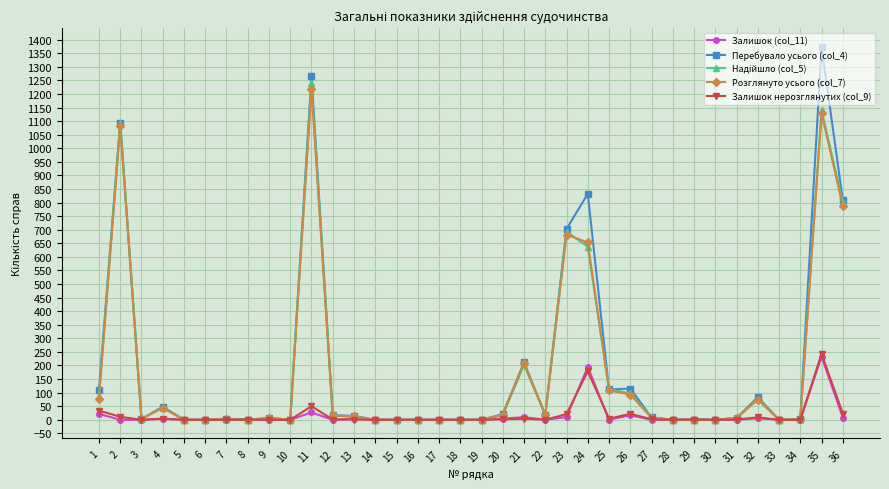

The Залишок нерозглянутих (col_9) series shows 0 at 33. True or false?

True